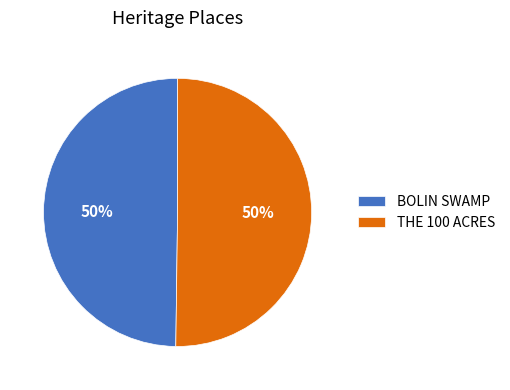

To the nearest percent, what percentage of the pie is BOLIN SWAMP?

50%